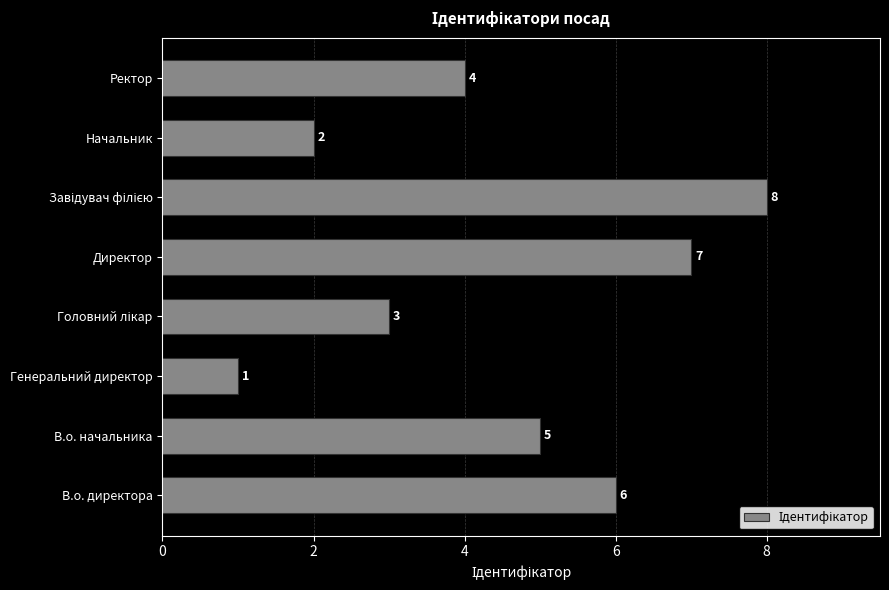

What is the ratio of the value at В.о. директора to the value at Директор?

0.9